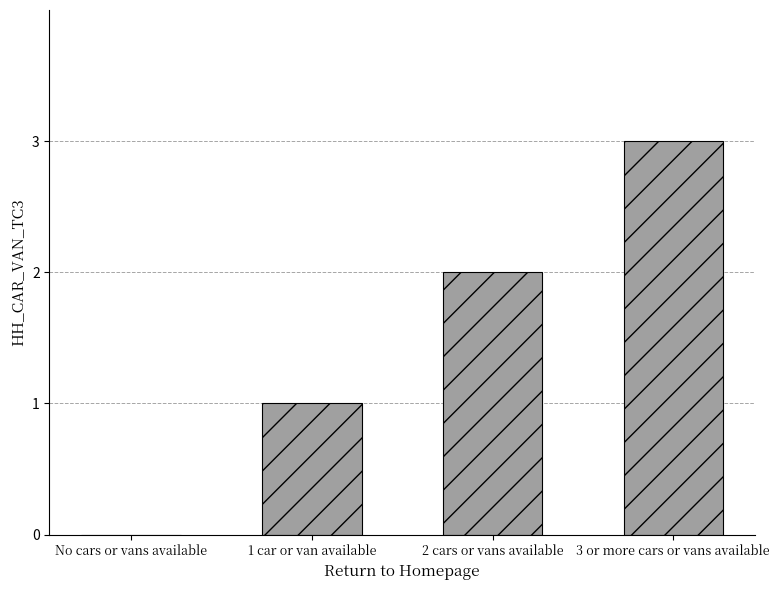

What is the sum of all values?

6